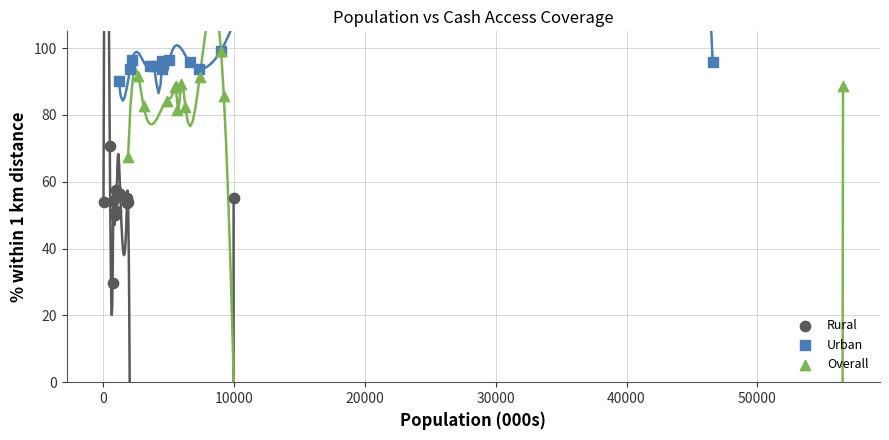

Which series has the widest spread of Y values?

Rural